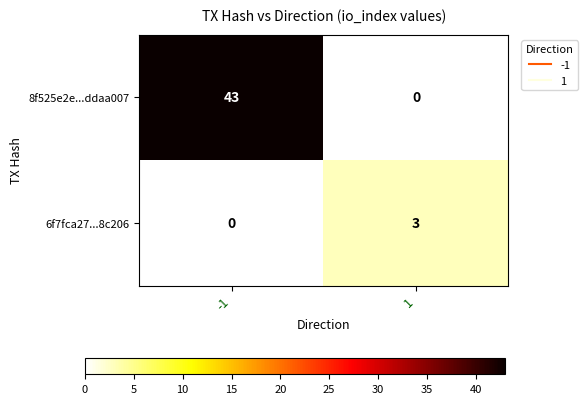

What is the difference between the highest and lowest values at -1?

43